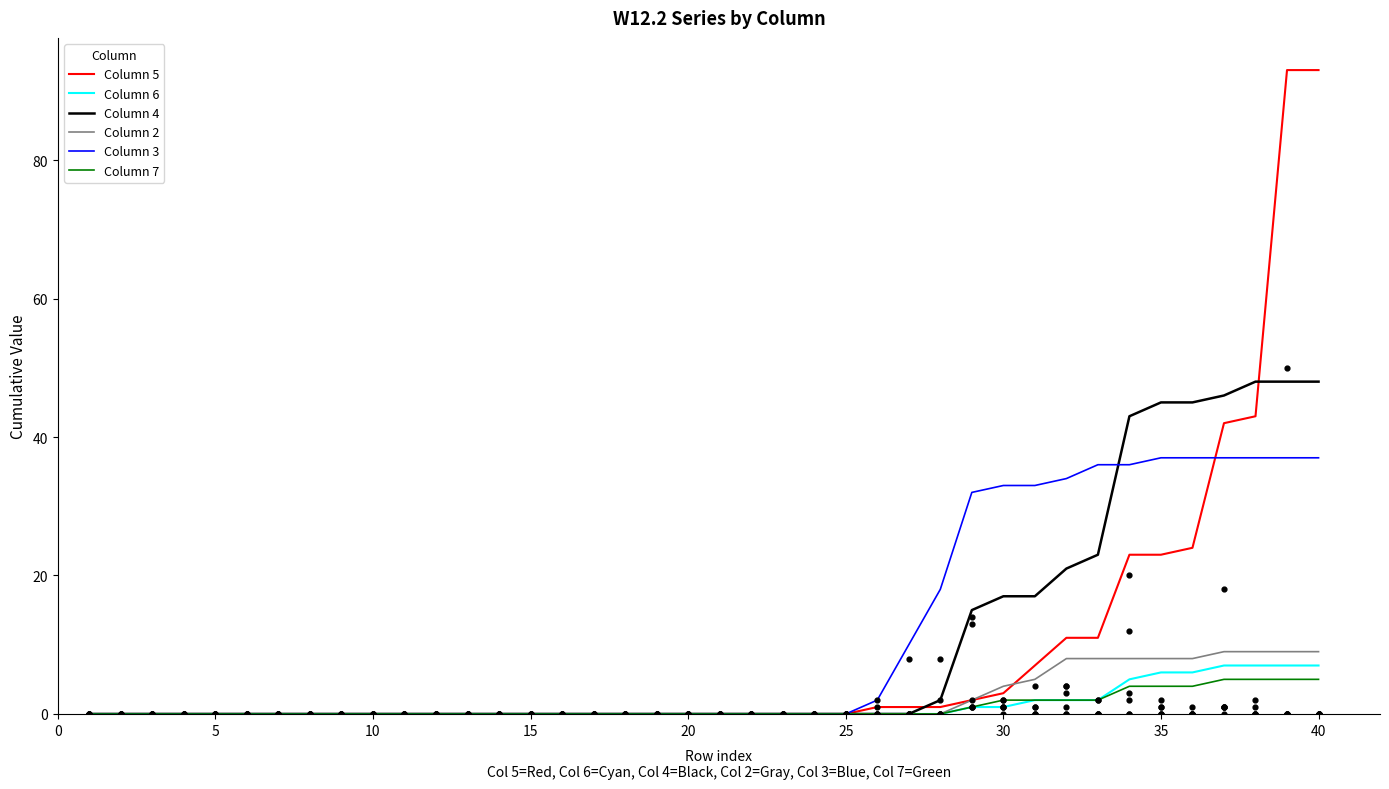

What are all the series names shown in the legend?

Column 5, Column 6, Column 4, Column 2, Column 3, Column 7